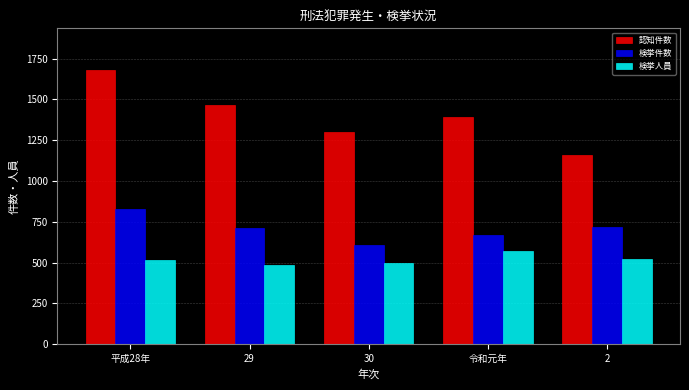

Is the value of 認知件数 at 29 greater than the value of 検挙件数 at 29?

Yes